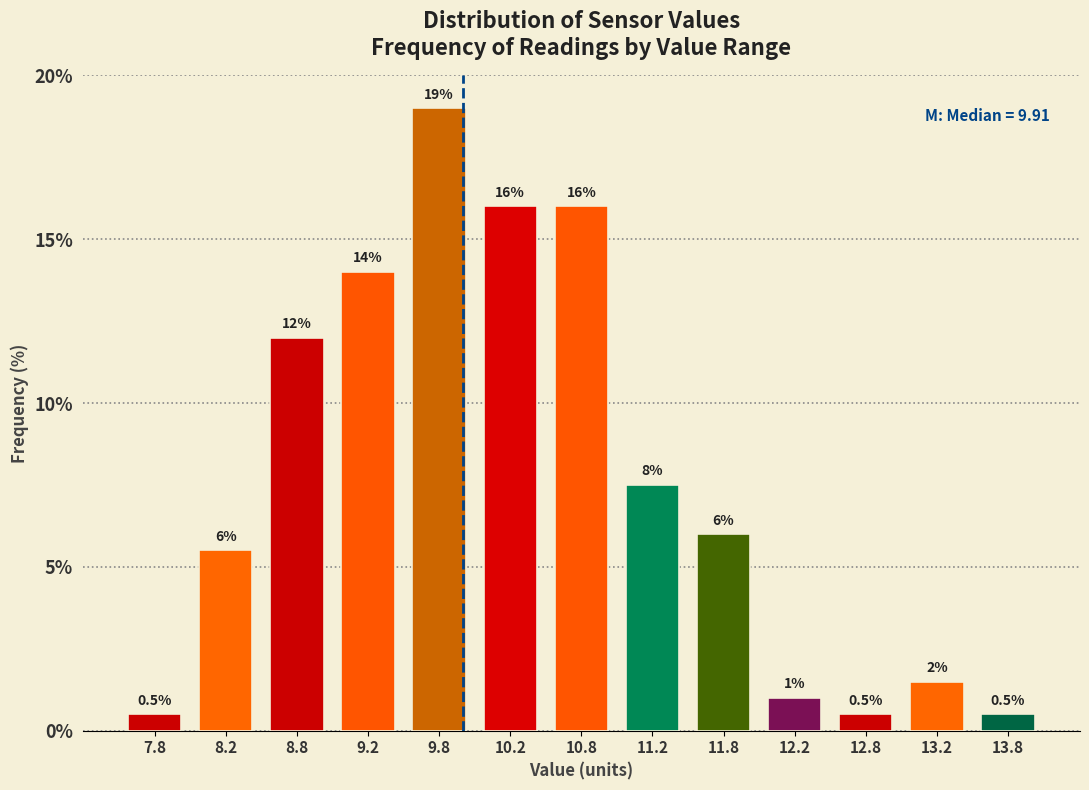

Which range on the x-axis has the tallest bar?

9.5 to 10.0